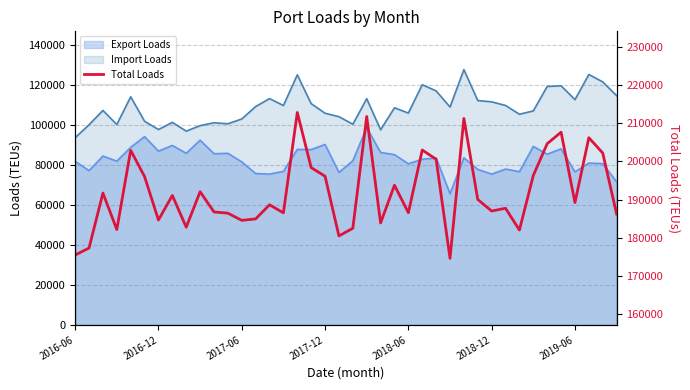

What is the difference between the values at 2016-06 and 35?

32217.0